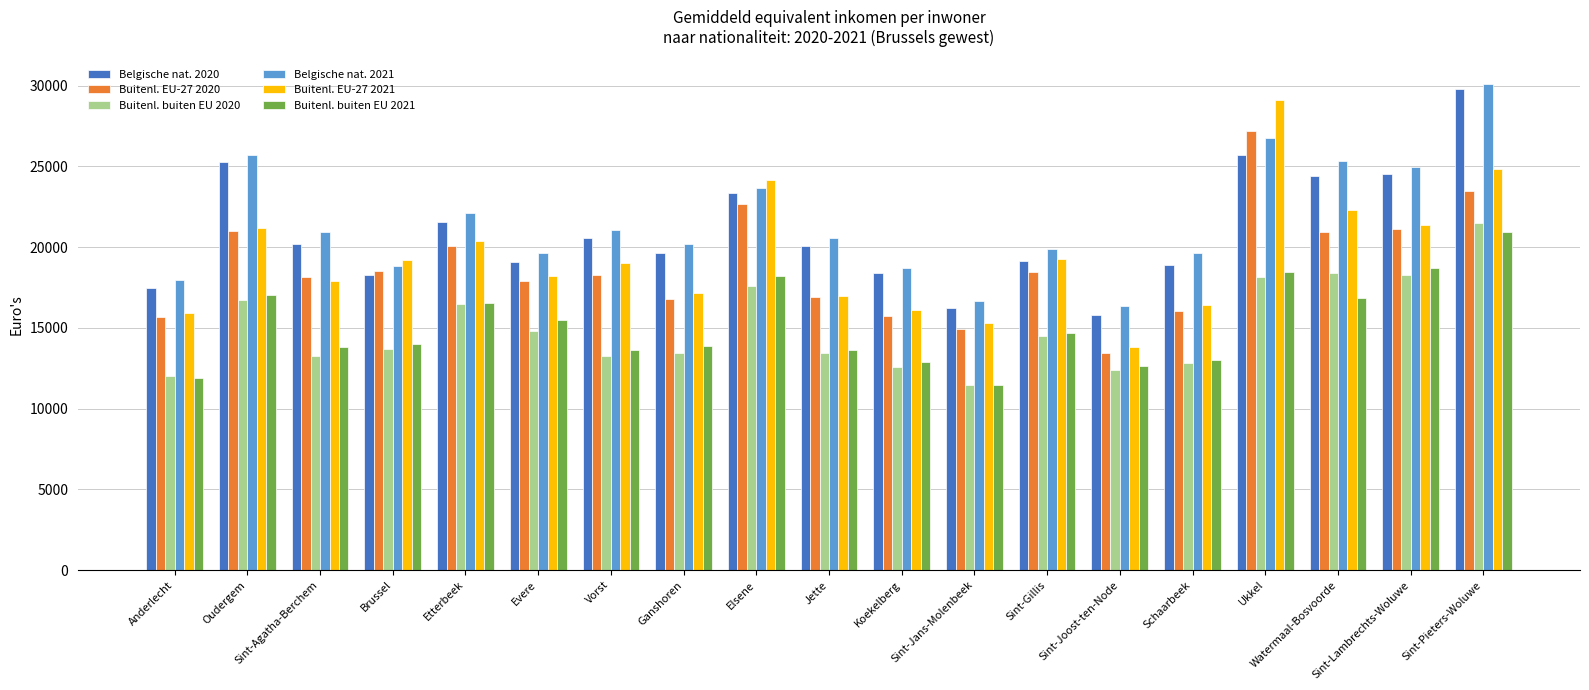

What is the spread (max minus min) of values at Oudergem?

9011.7